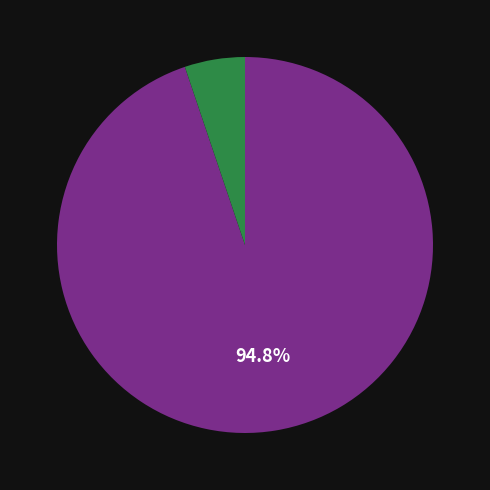

Is there a majority slice in this chart?

Yes